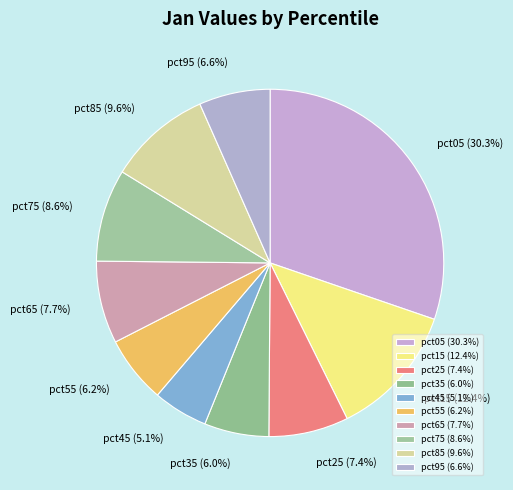

Count the number of slices in the pie.

10